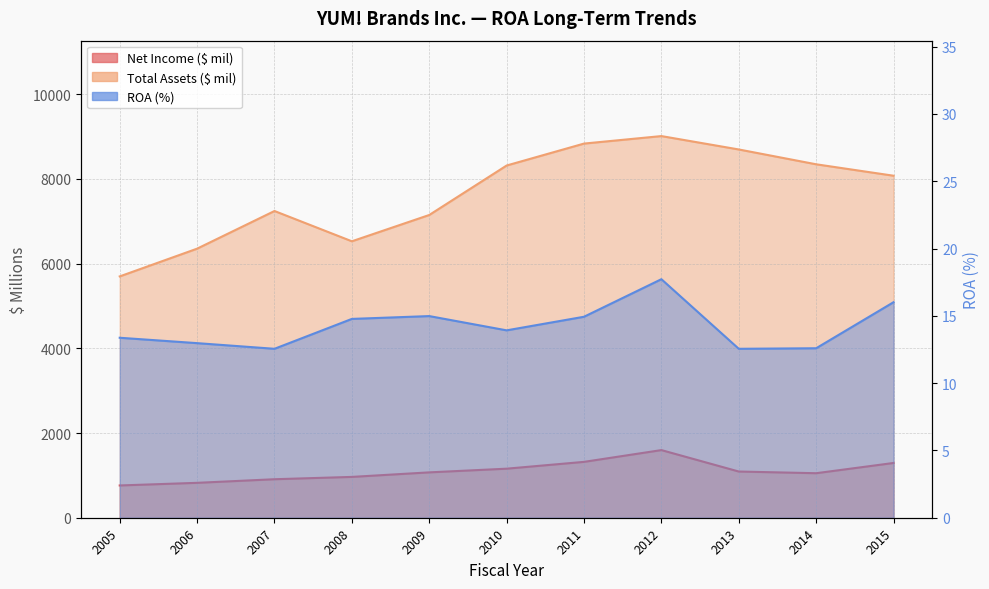

At which label does Net Income ($ mil) first exceed 1071?

2010